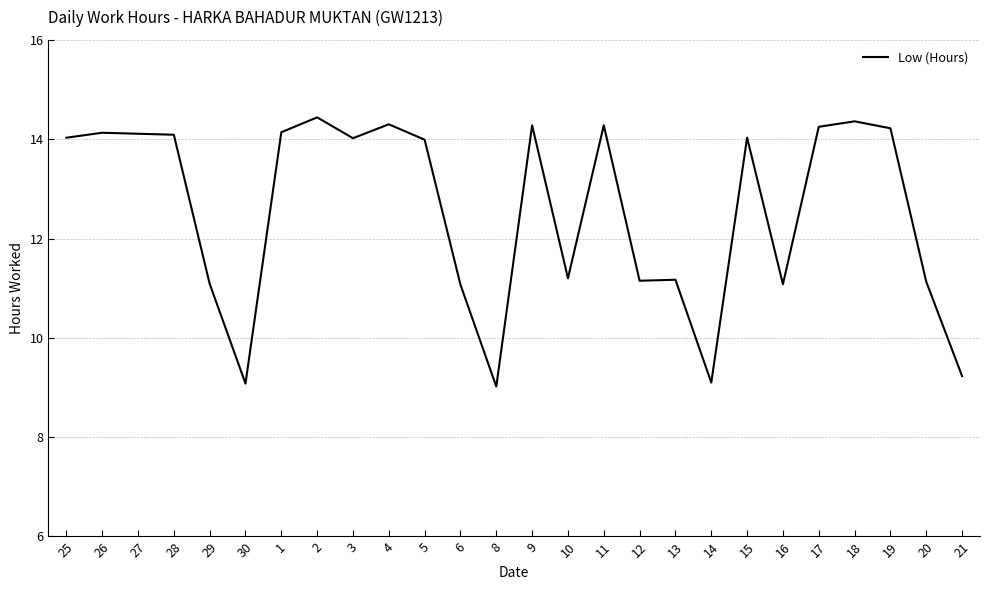

True or false: there are more than 0 points higher than both neighbors.

True